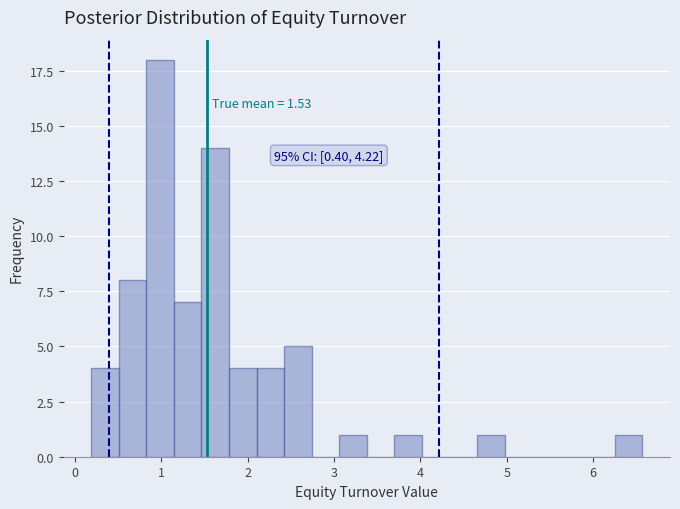

Read against the x-axis, roughly where is the centre of the tallest bar?

1.0